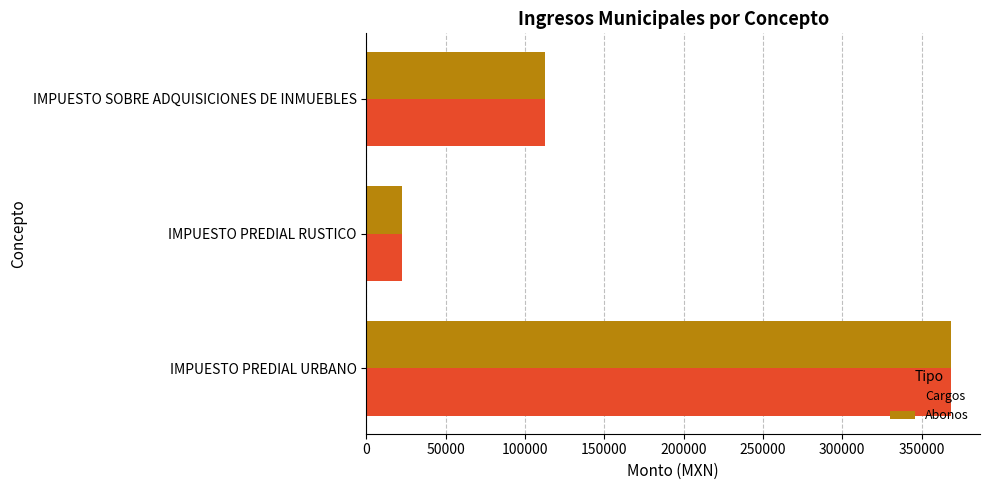

Rank the categories by Abonos value from highest to lowest.

IMPUESTO PREDIAL URBANO, IMPUESTO SOBRE ADQUISICIONES DE INMUEBLES, IMPUESTO PREDIAL RUSTICO